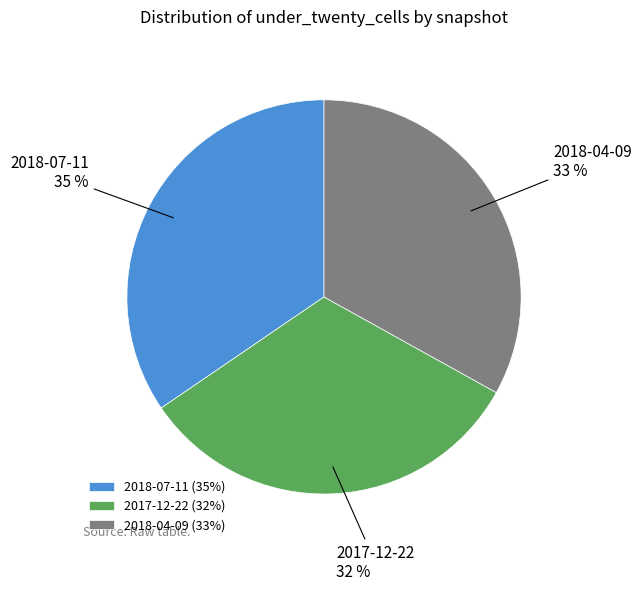

Which has a higher value, 2017-12-22 or 2018-07-11?

2018-07-11